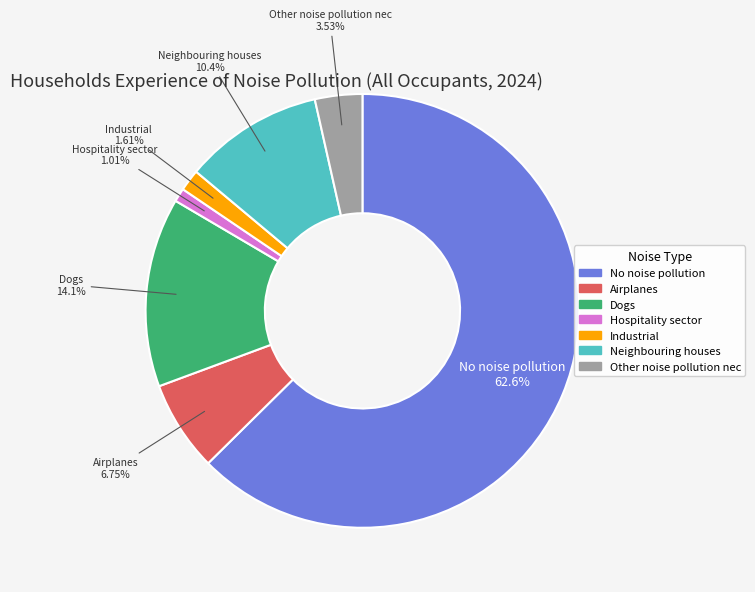

What percentage is NOT represented by Industrial?

98.4%